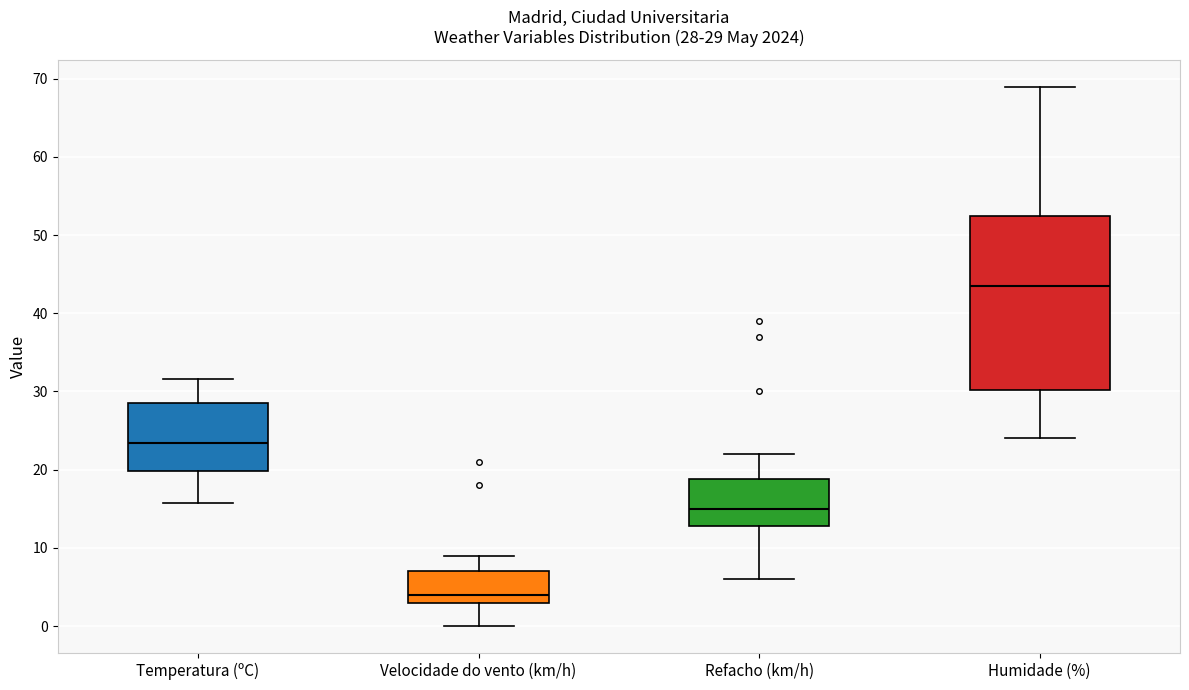

Which box's median line is the lowest?

Velocidade do vento (km/h)